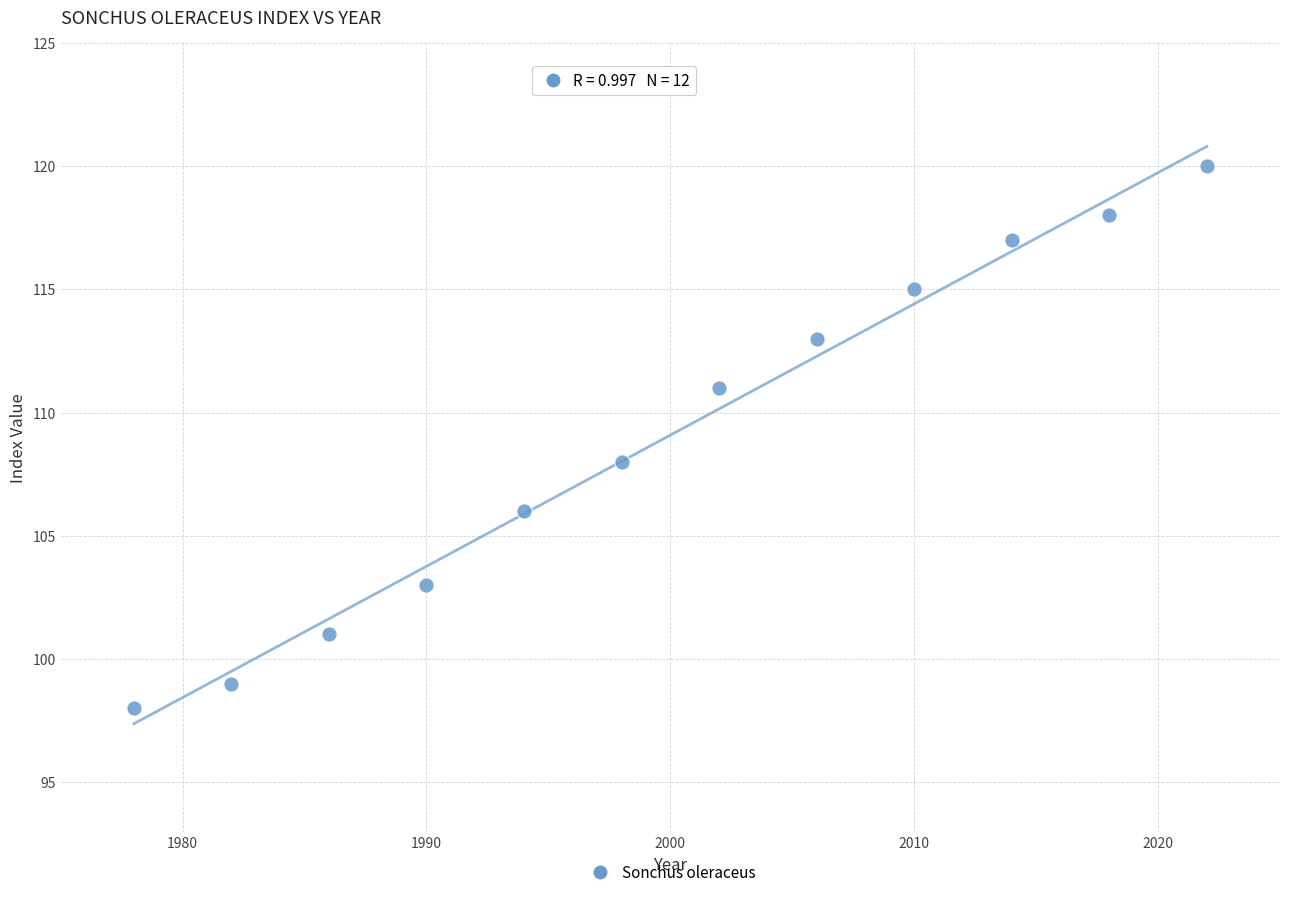

What is the range of X values (max minus min)?

44